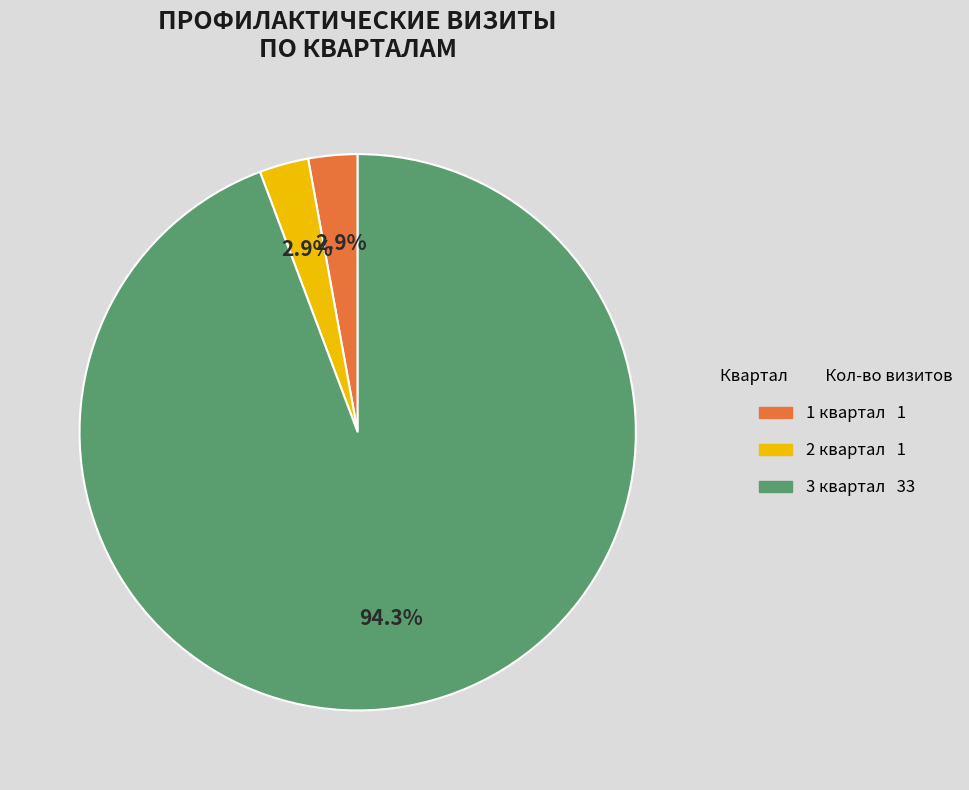

Is there a majority slice in this chart?

Yes